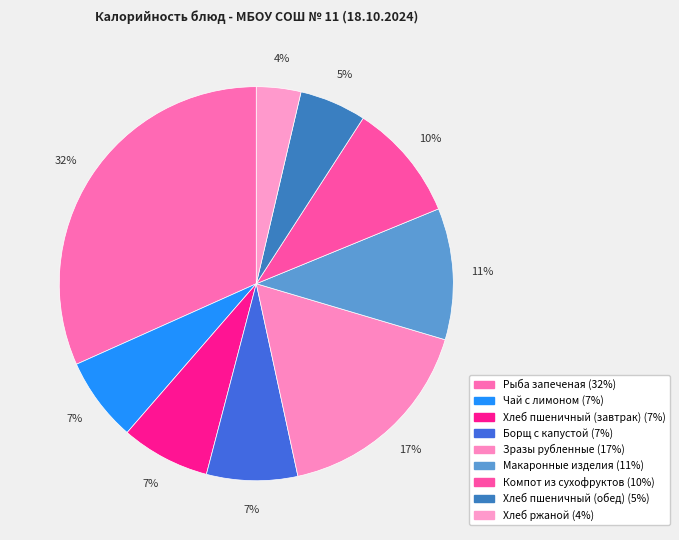

Count the number of slices in the pie.

9